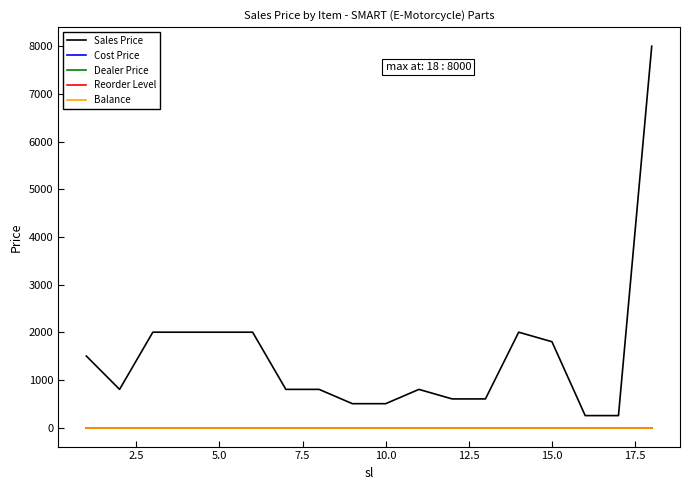

Does the chart have visible grid lines?

No